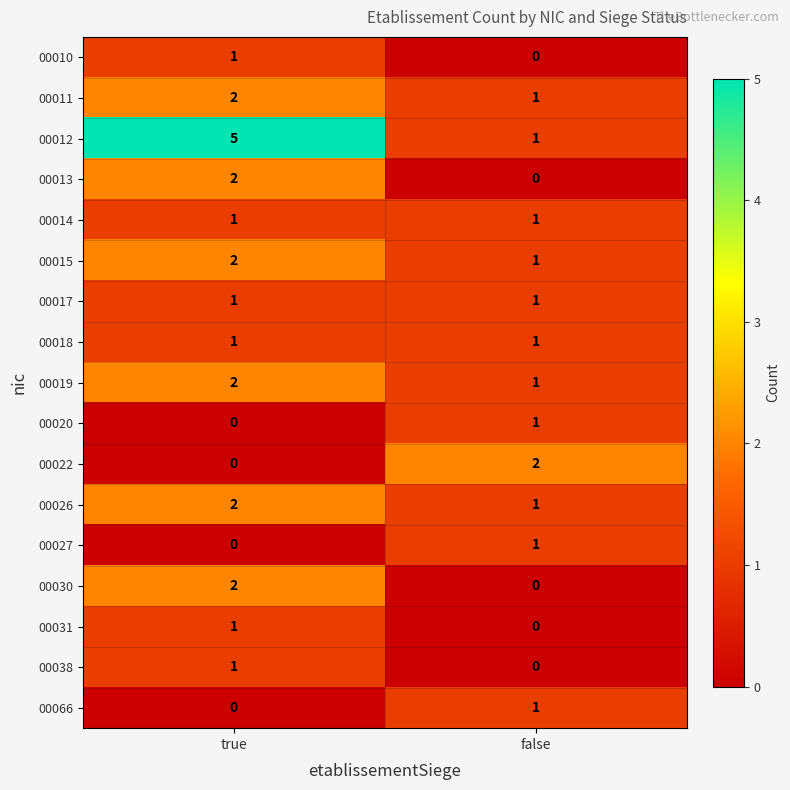

How many categories are shown in the chart?

2